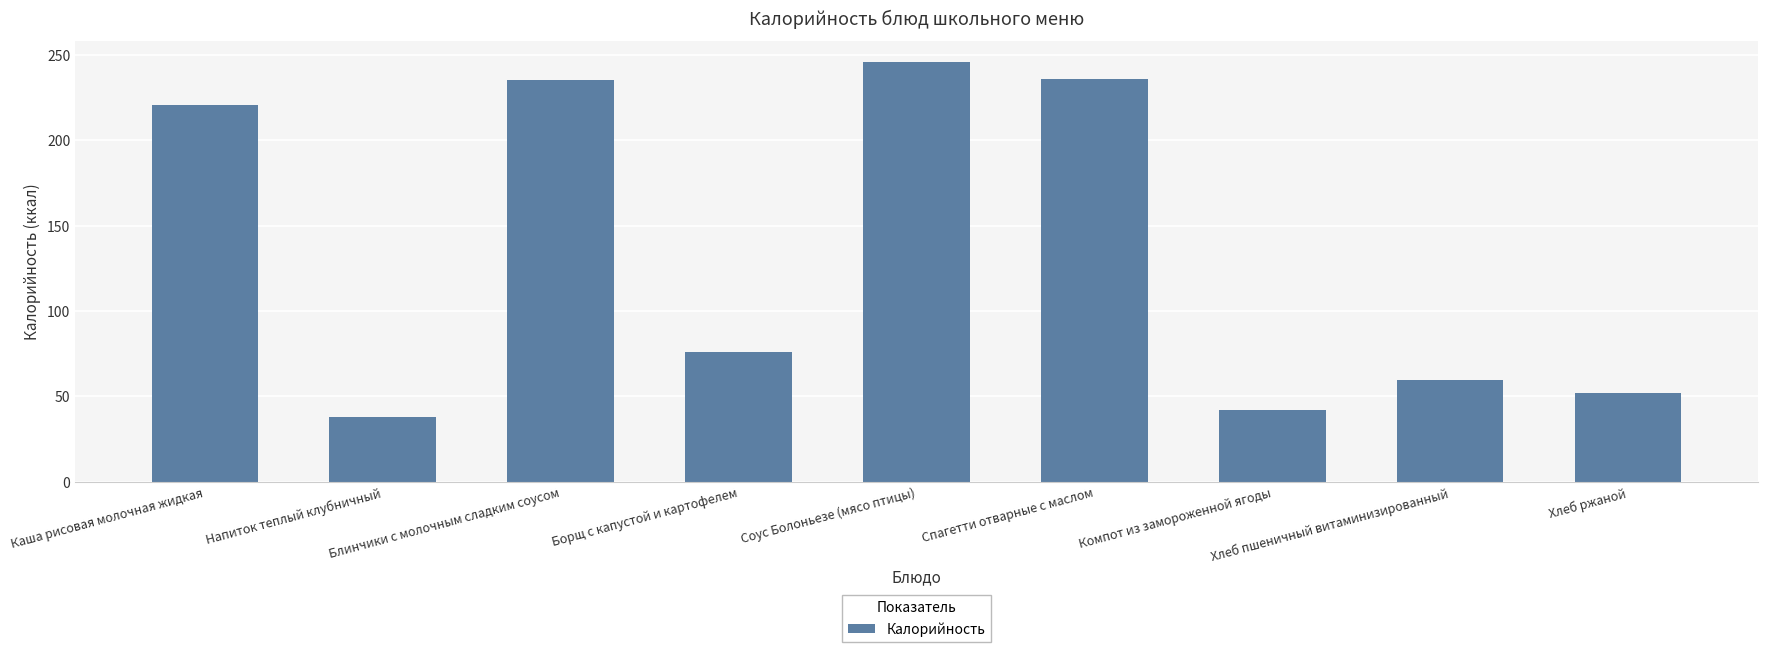

What is the greatest value displayed?

245.6